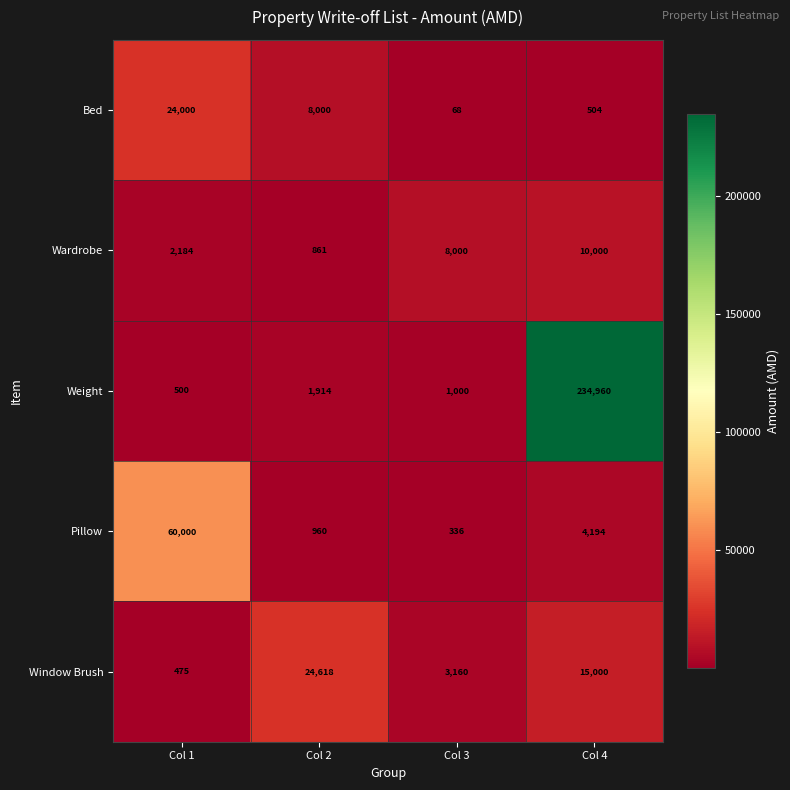

At which category does the chart reach its minimum across all series?

Col 3